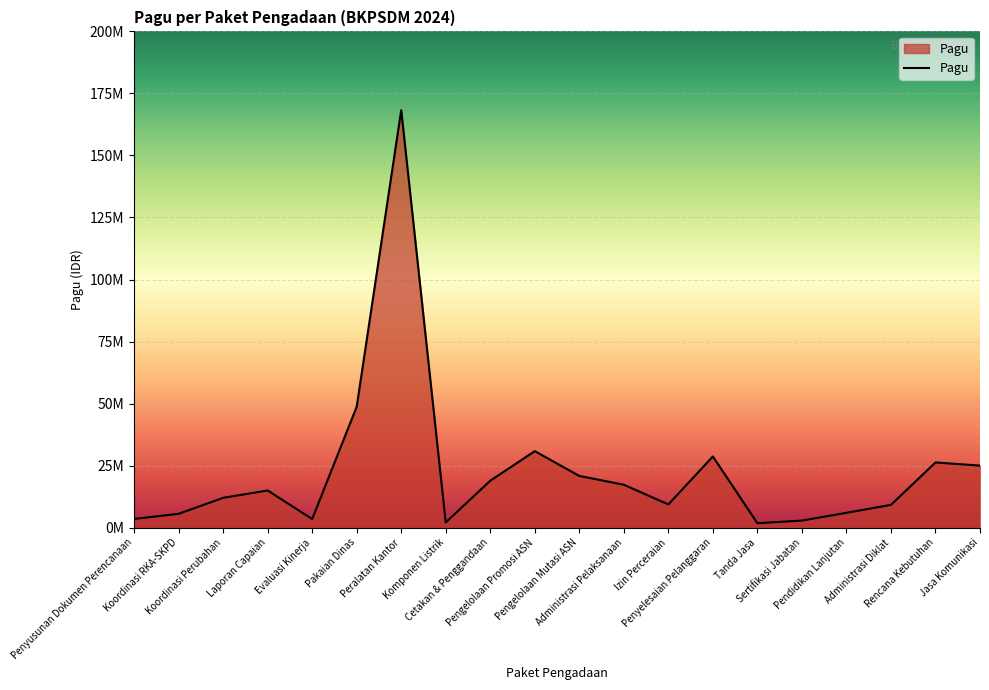

True or false: the data has more than 2 interior local peaks.

True